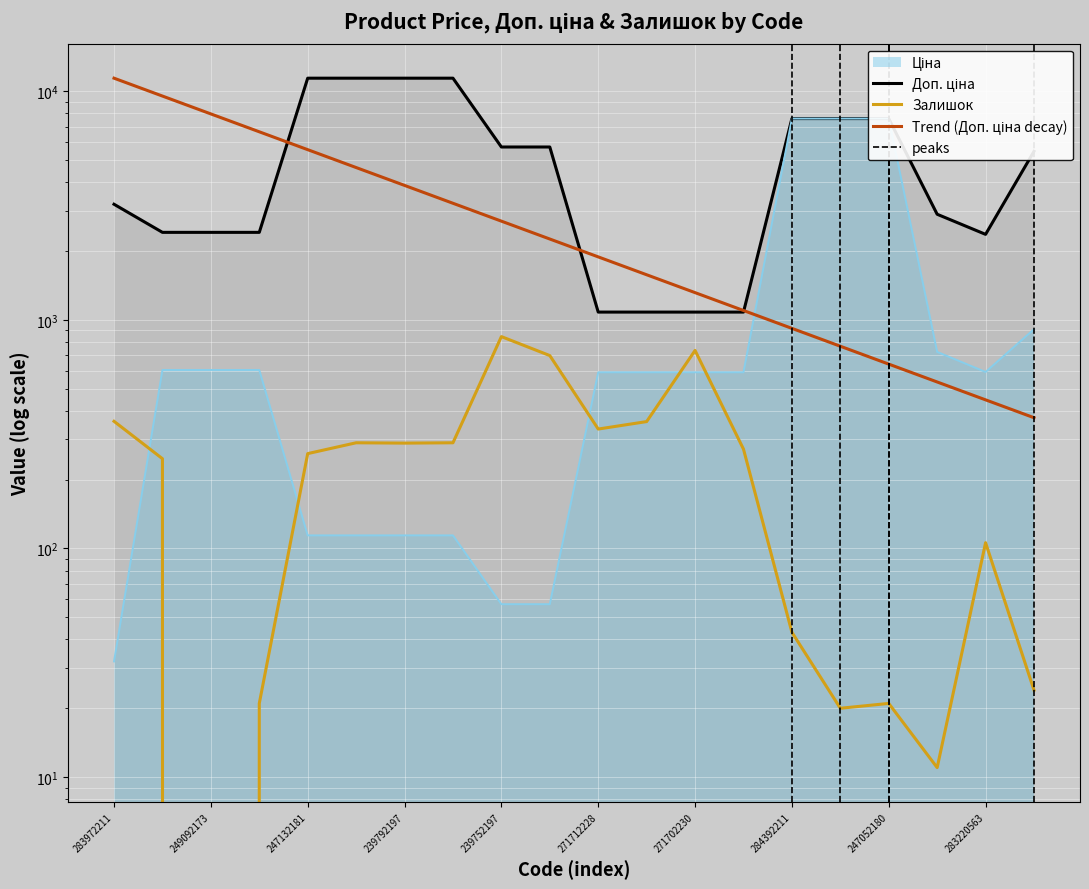

How many interior local valleys does the Ціна series have?

1